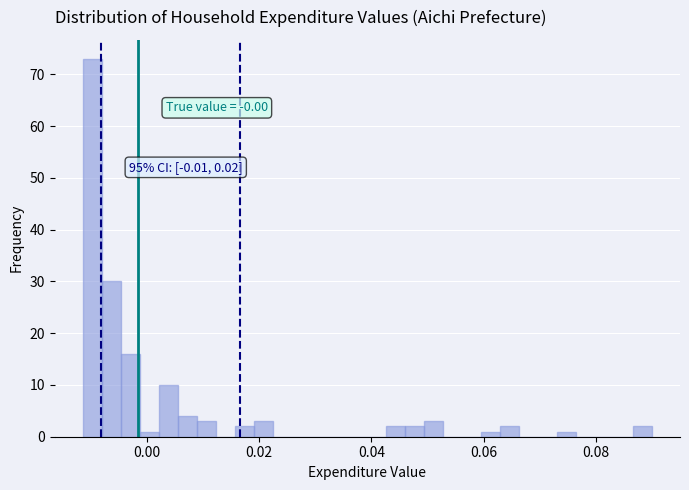

Read against the x-axis, roughly where is the centre of the tallest bar?

-0.010